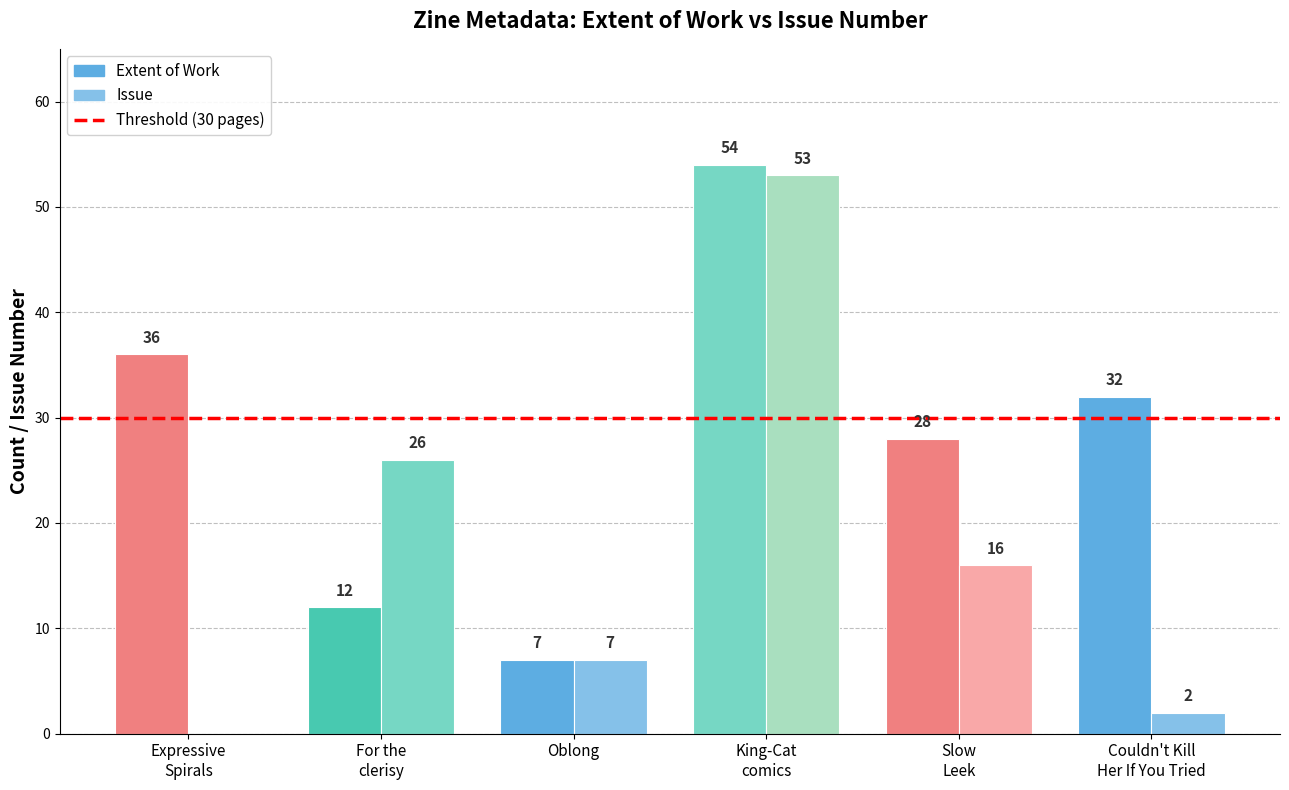

What is the sum of all Extent of Work values?

169